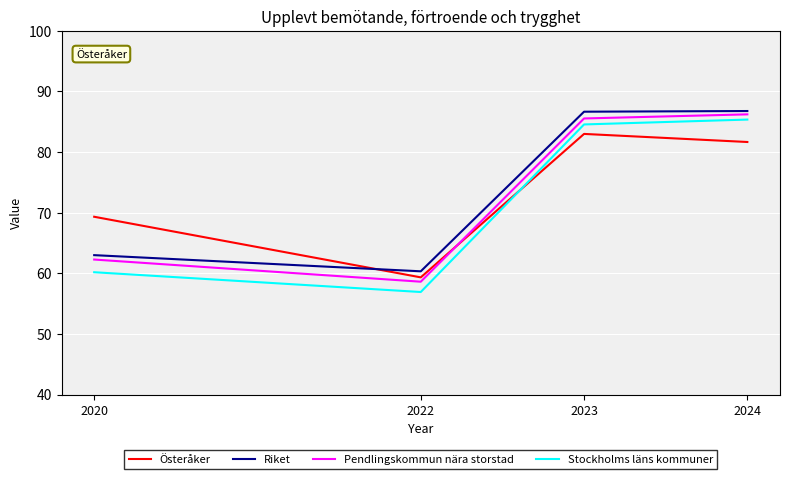

The Pendlingskommun nära storstad series shows 12.4 at 2022. True or false?

False